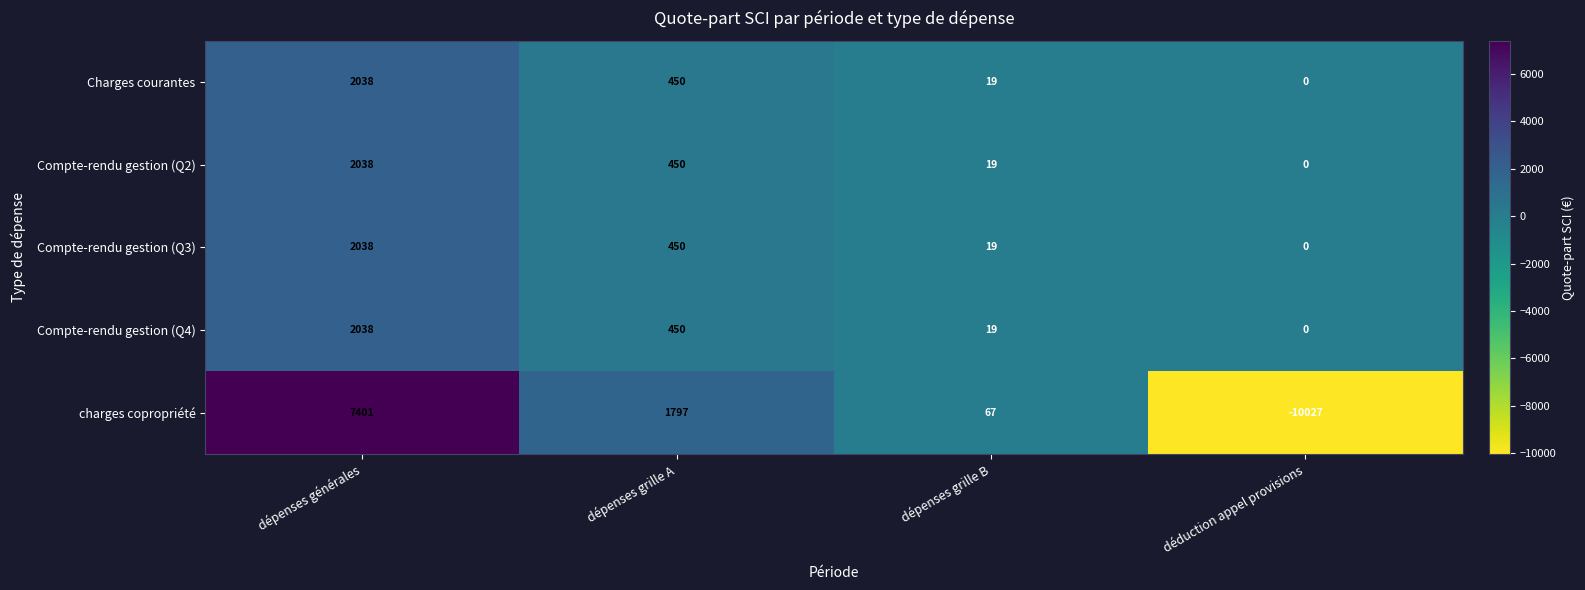

What is the maximum value for Compte-rendu gestion (Q2)?

2038